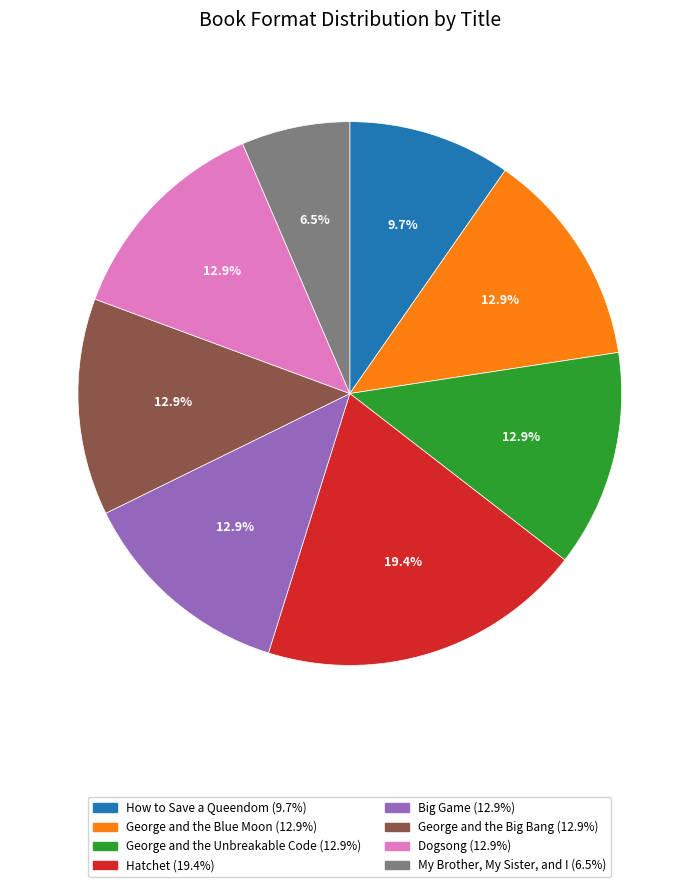

Combined, what portion of the pie is George and the Unbreakable Code and Dogsong?

25.8%